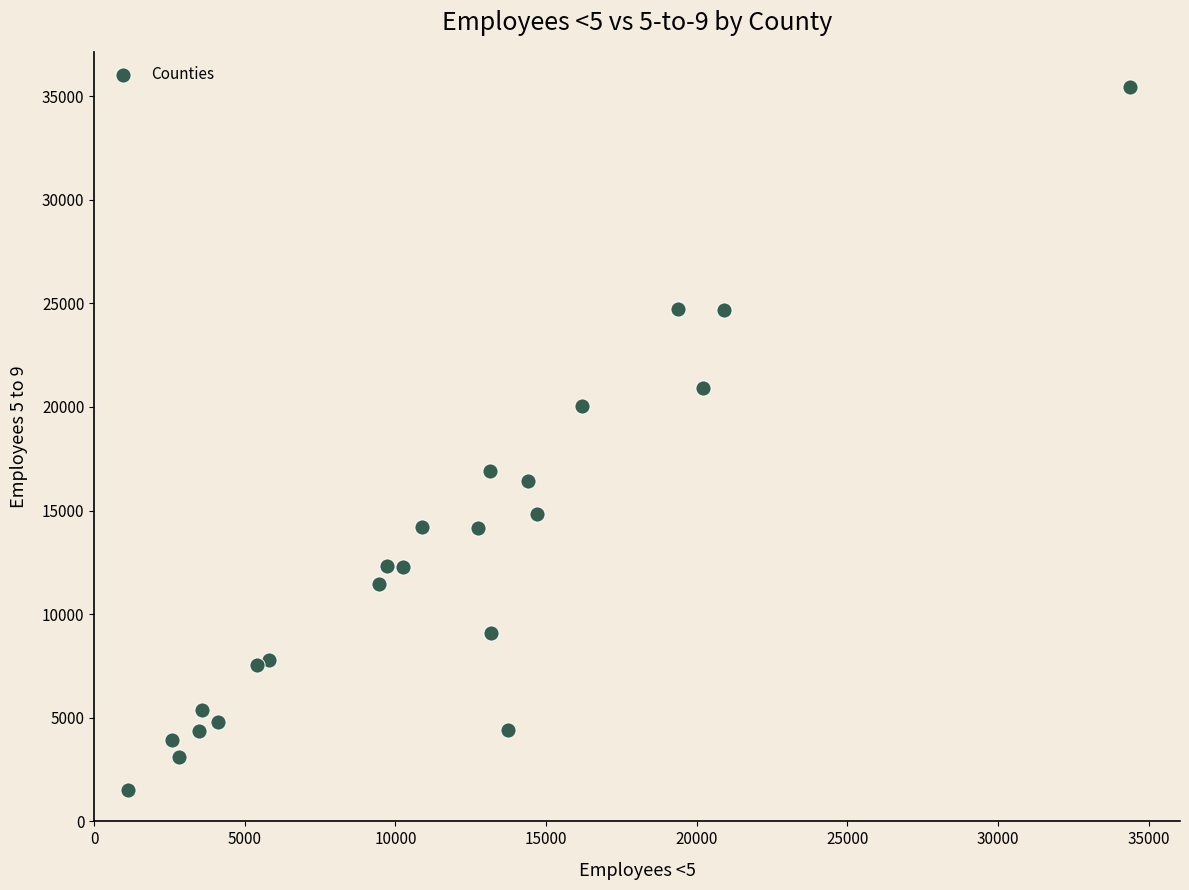

What is the range of Y values (max minus min)?

33898